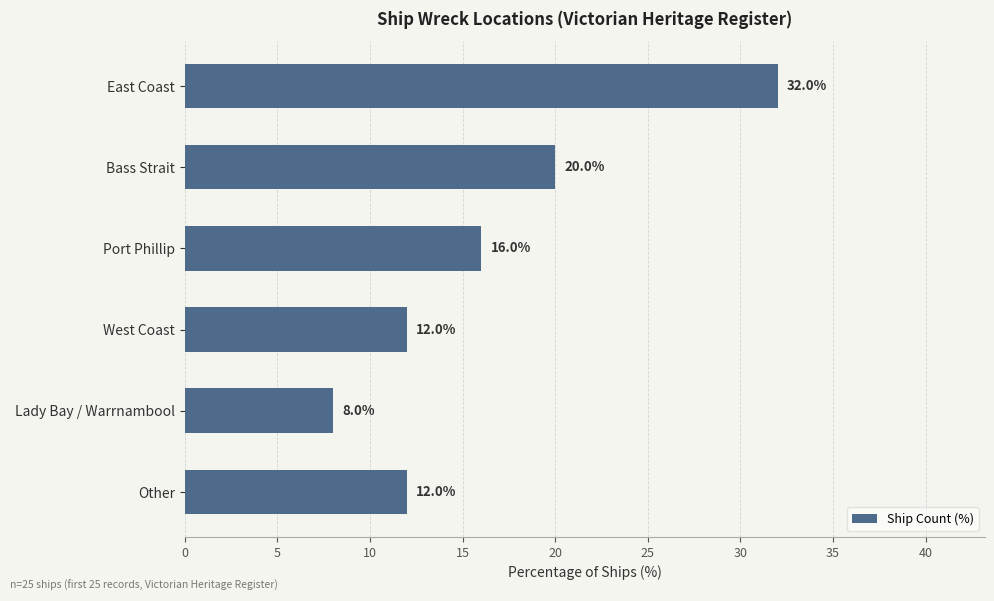

Where is the data nearest to the value 20?

Bass Strait